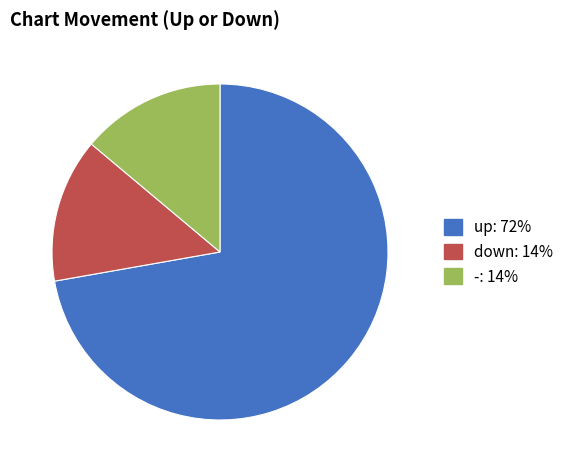

Is it true that up is 66% of the pie?

False